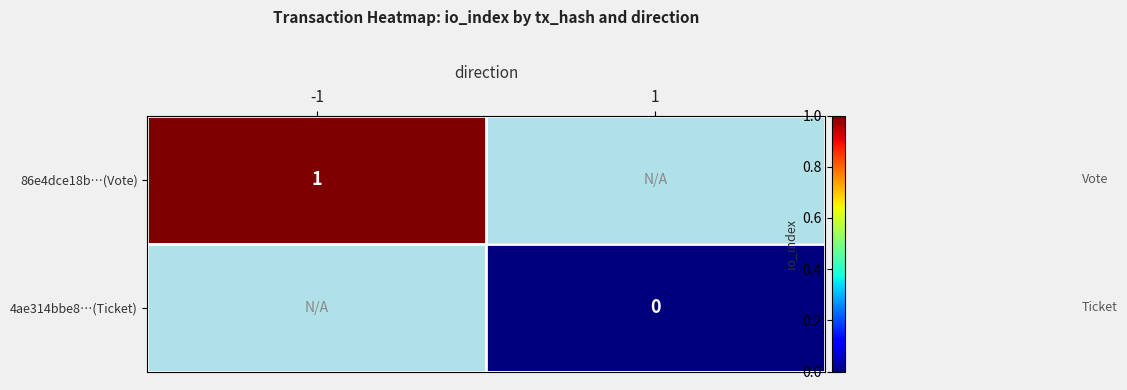

The value of 86e4dce18b…(Vote) at -1 is 1. True or false?

True